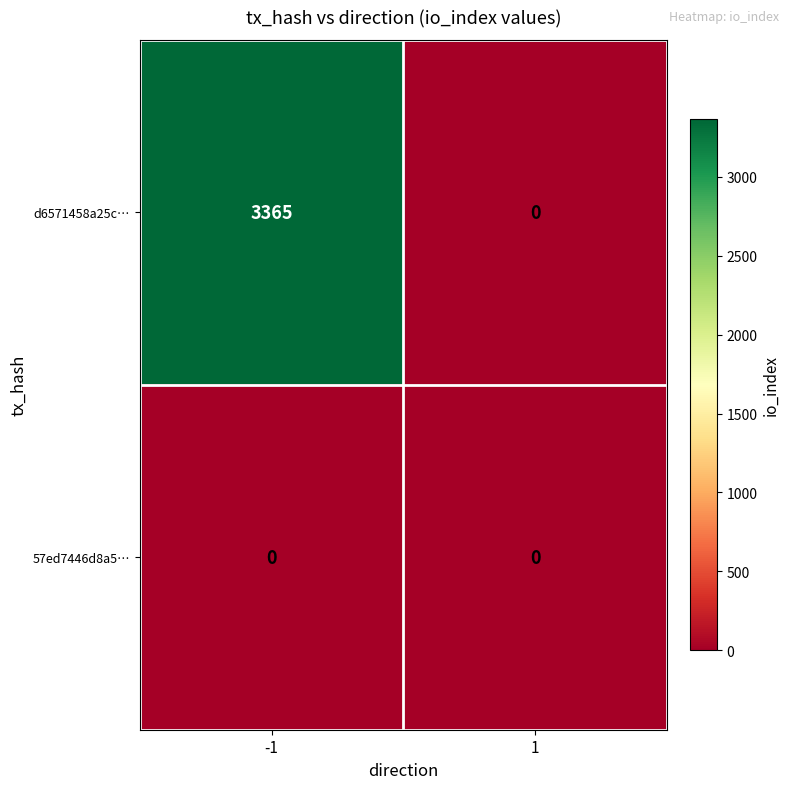

Which series has the largest total across all categories?

d6571458a25c…